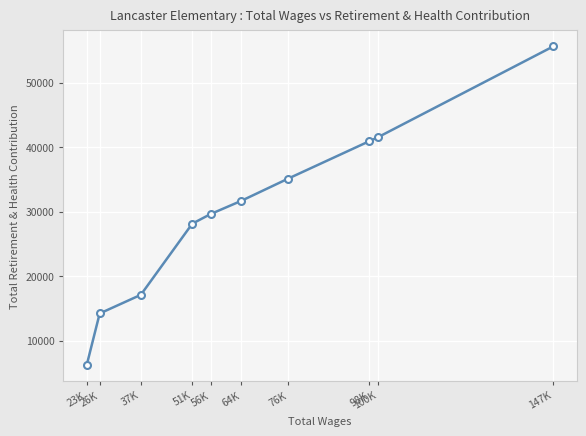

How many distinct data groups are displayed?

1